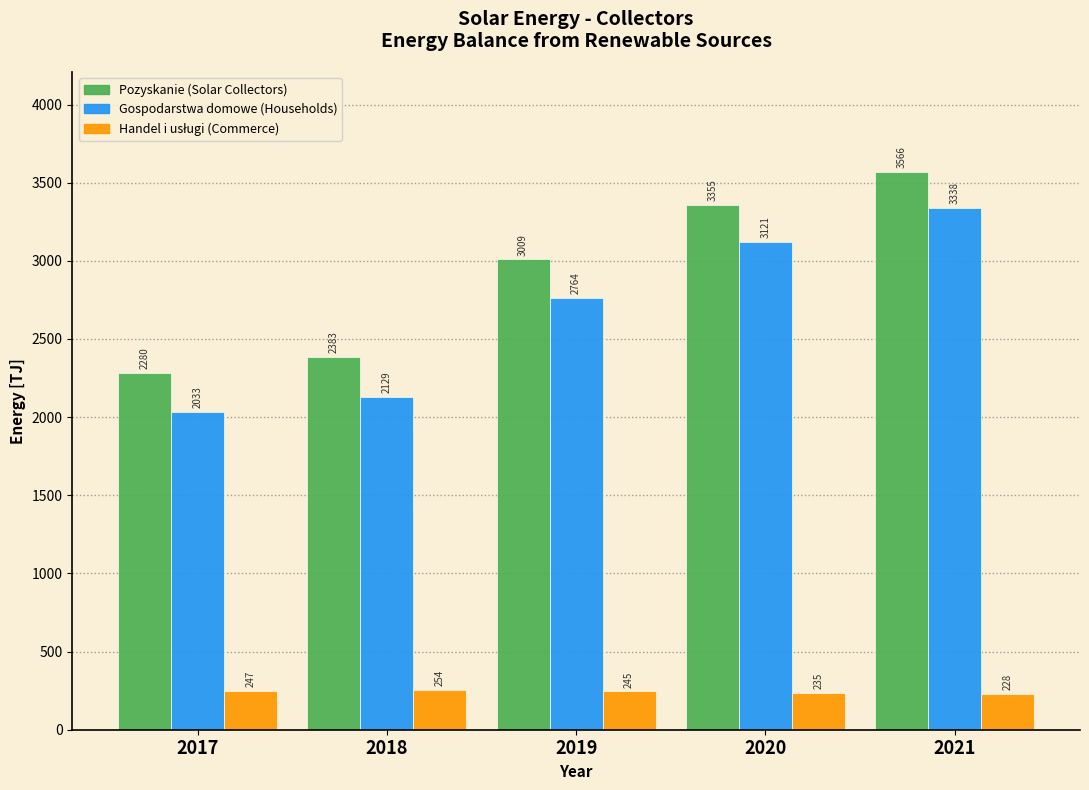

Where is Gospodarstwa domowe (Households) nearest to the value 2685?

2019